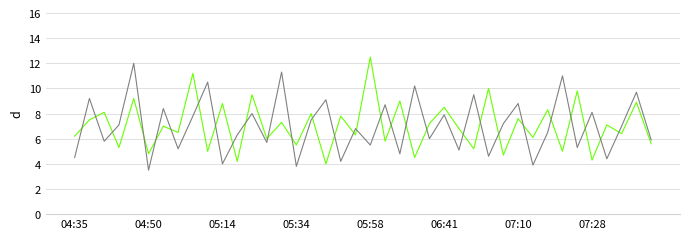

What is the maximum value shown in the chart?

12.5